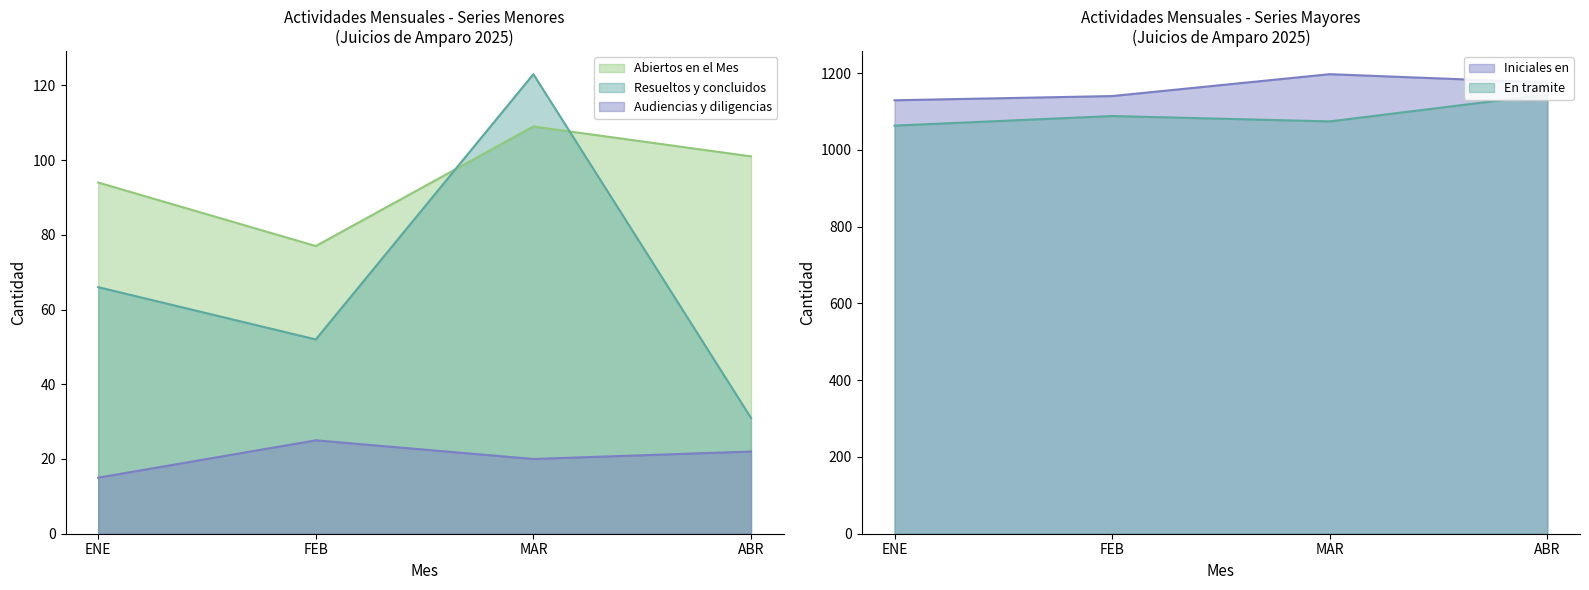

Read the Iniciales en value at MAR.

1197